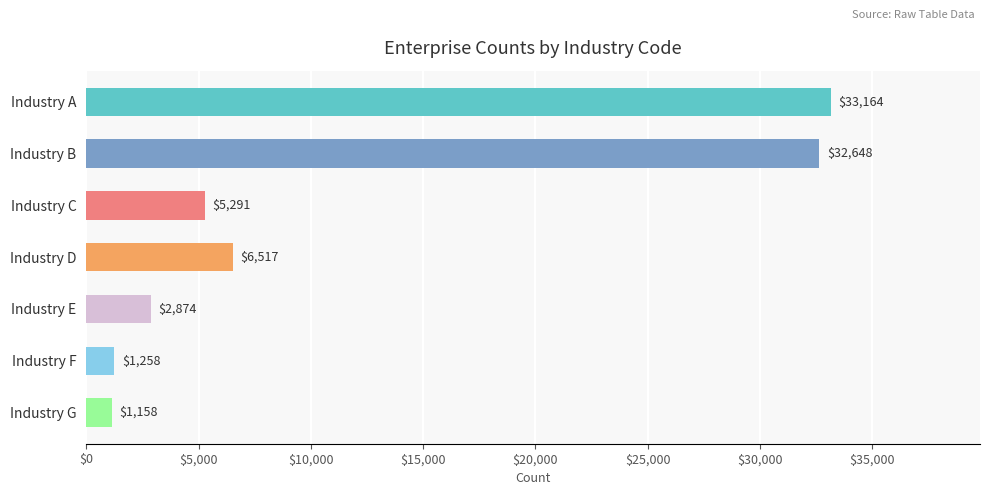

Rank the categories by value from highest to lowest.

Industry A, Industry B, Industry D, Industry C, Industry E, Industry F, Industry G